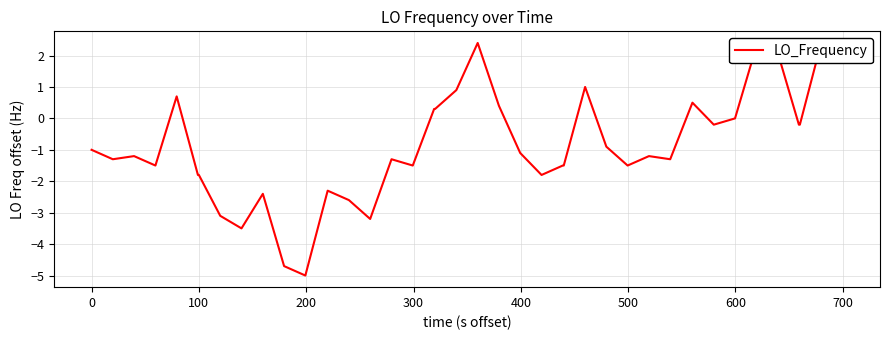

True or false: the data has more than 0 interior local peaks.

True